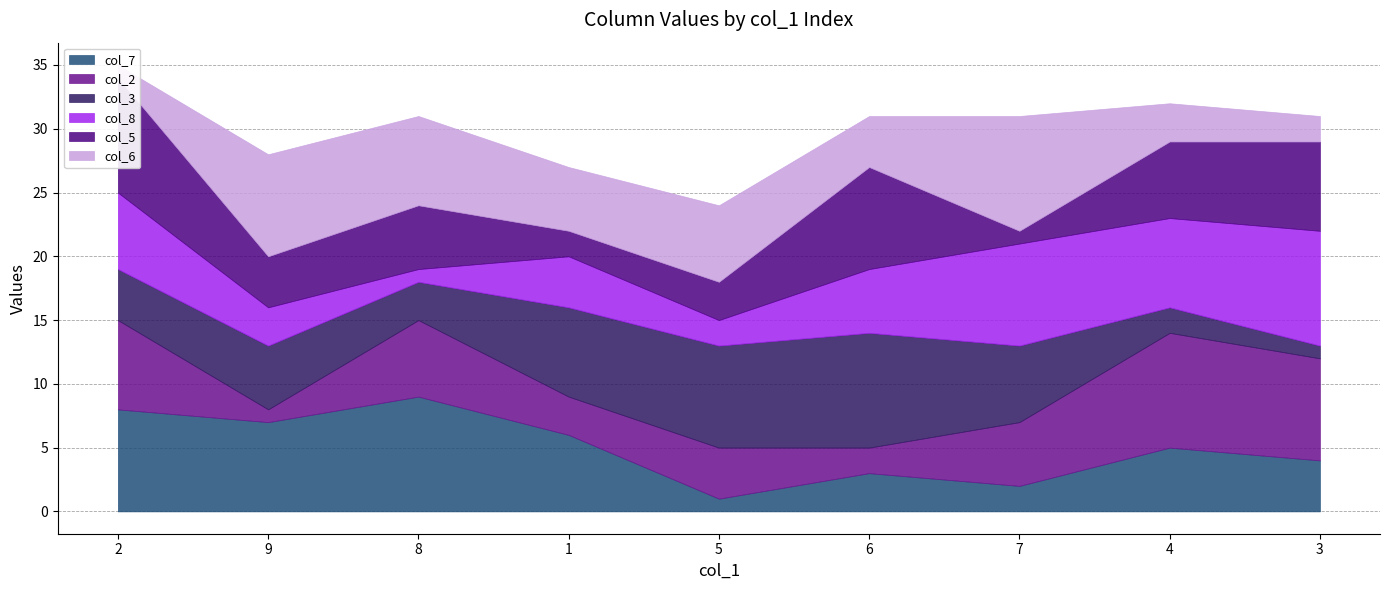

At how many categories does at least one series exceed 1?

9